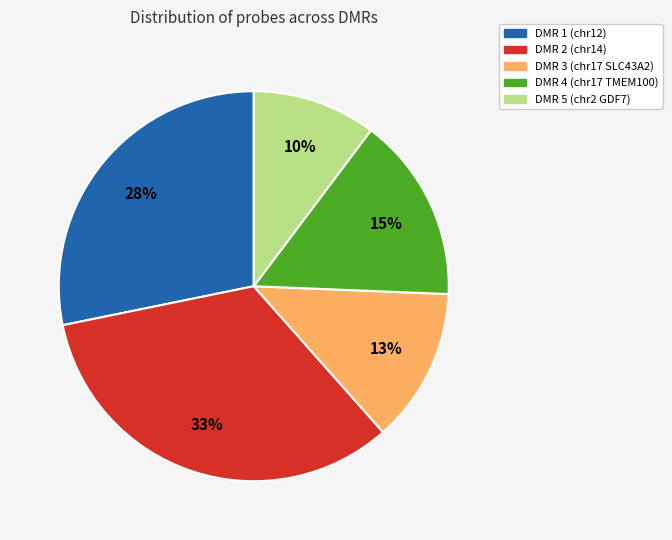

What is the smallest slice in the pie chart?

DMR 5 (chr2 GDF7)